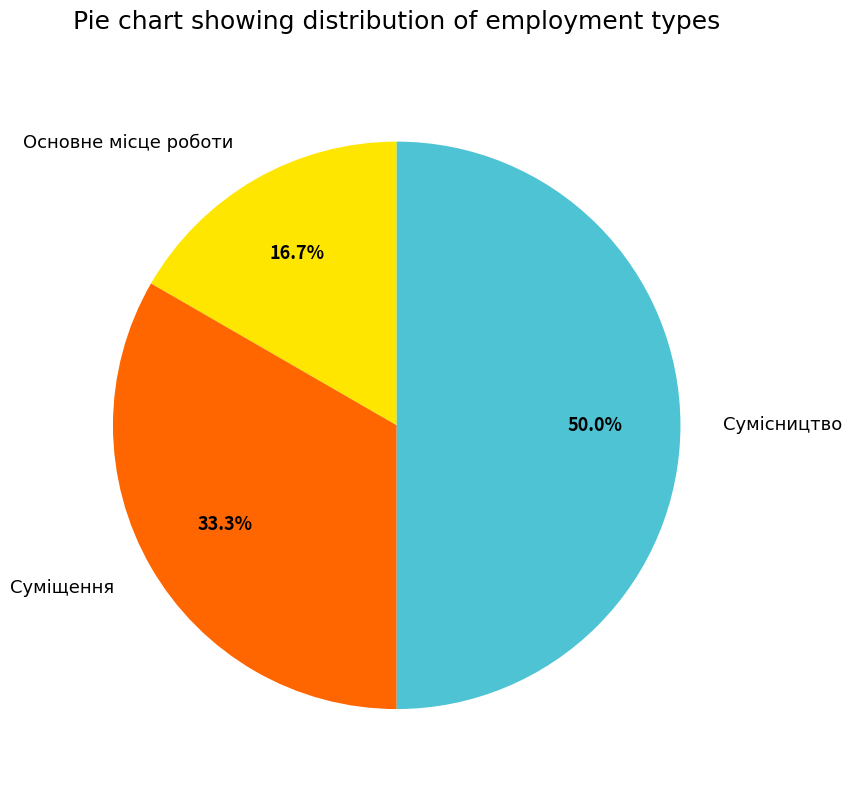

Between Суміщення and Основне місце роботи, which is larger?

Суміщення